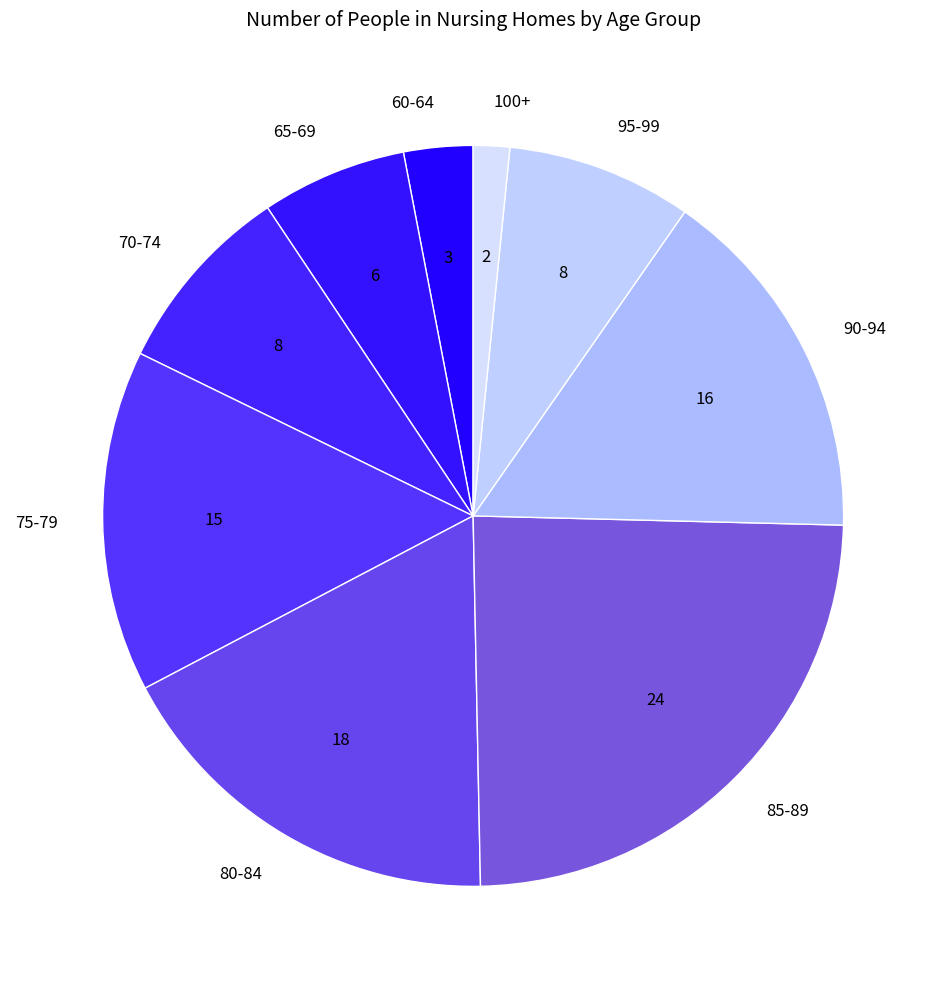

How many slices are in this pie chart?

9